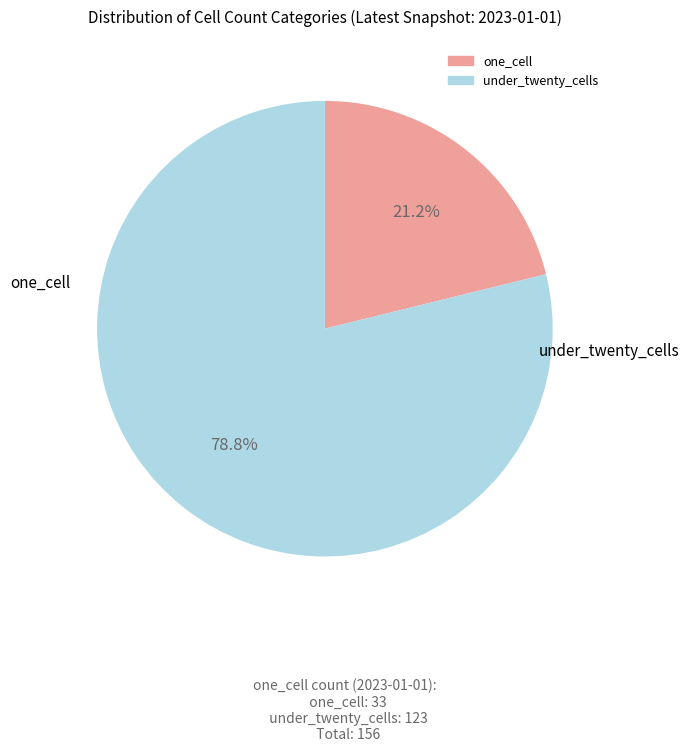

Does one_cell represent more than half of the total?

No